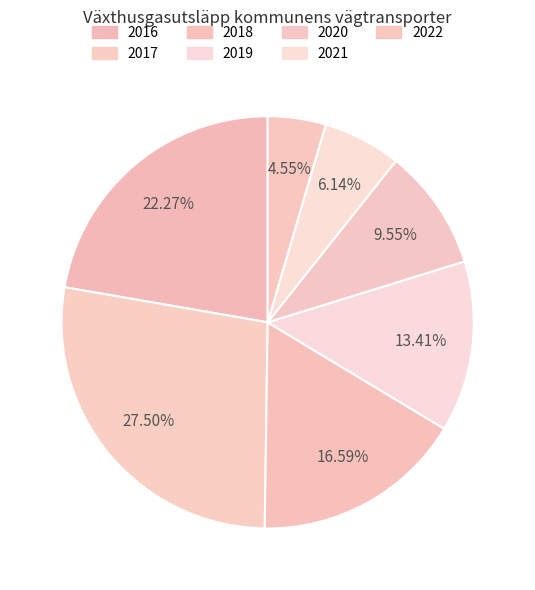

Rank the categories by value from highest to lowest.

2017, 2016, 2018, 2019, 2020, 2021, 2022